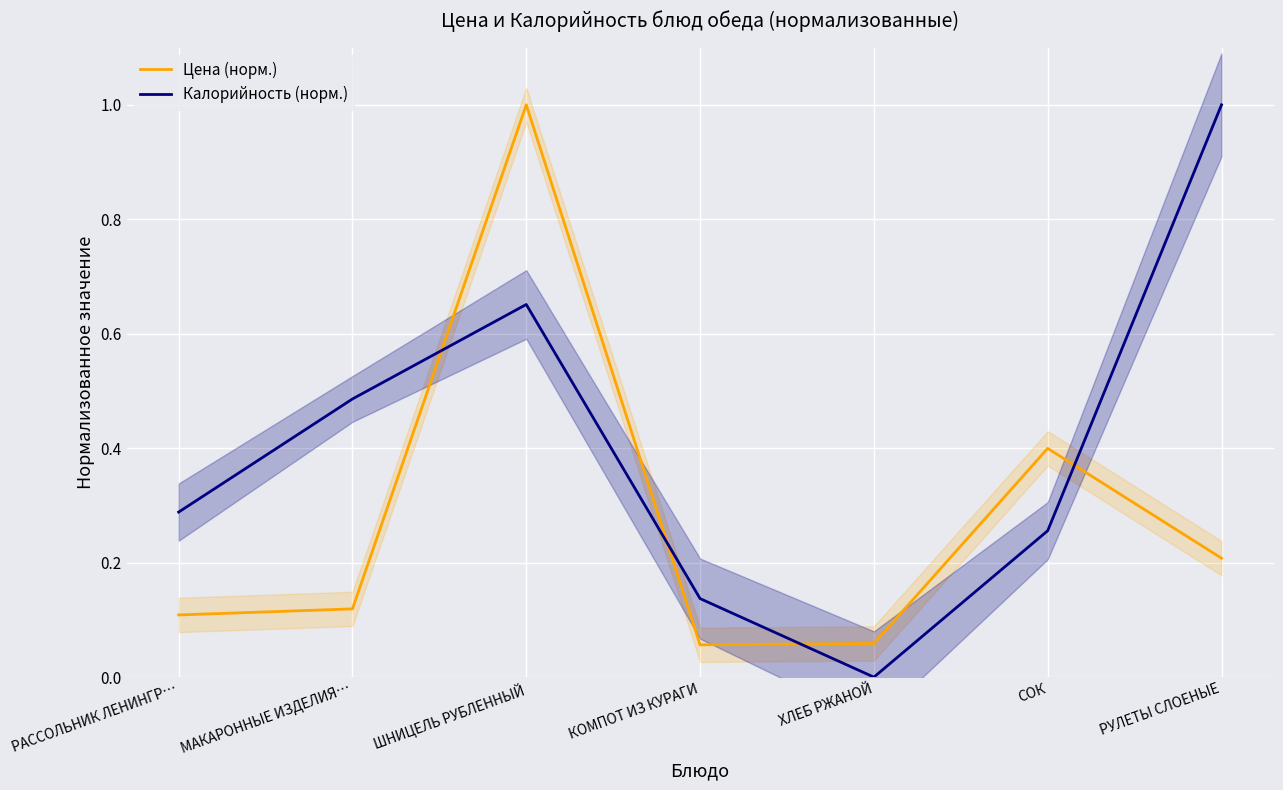

How many lines are shown in the chart?

2